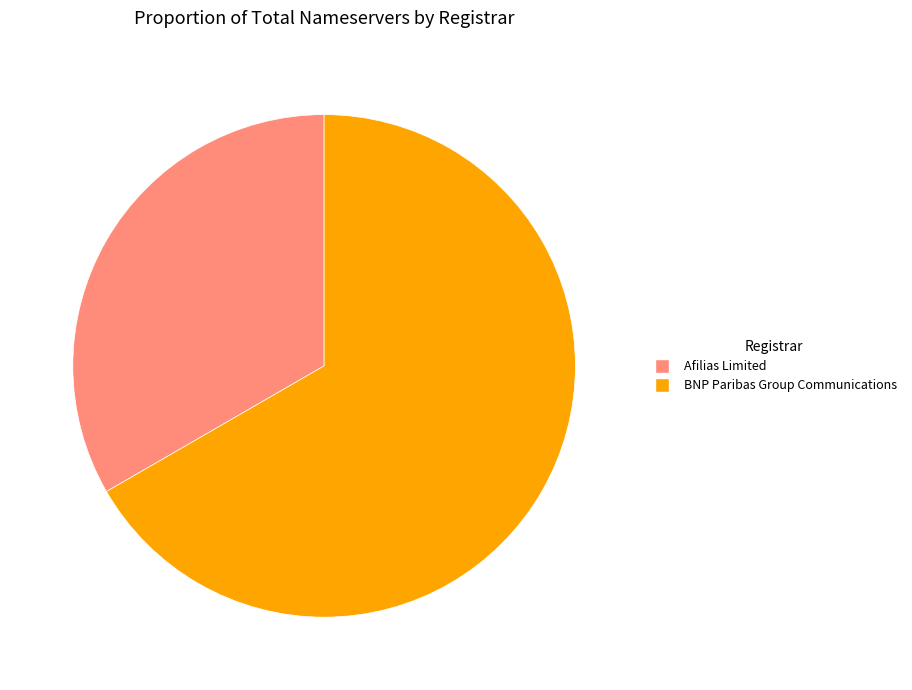

Is it true that BNP Paribas Group Communications is 67% of the pie?

True